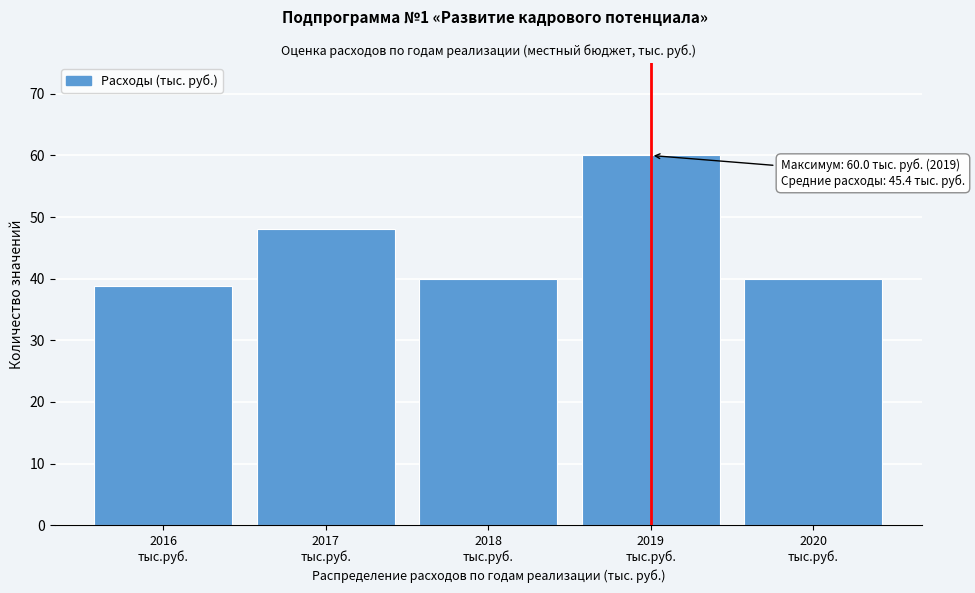

Reading left to right, extract all data points from this chart.

38.8	48.0	40.0	60.0	40.0